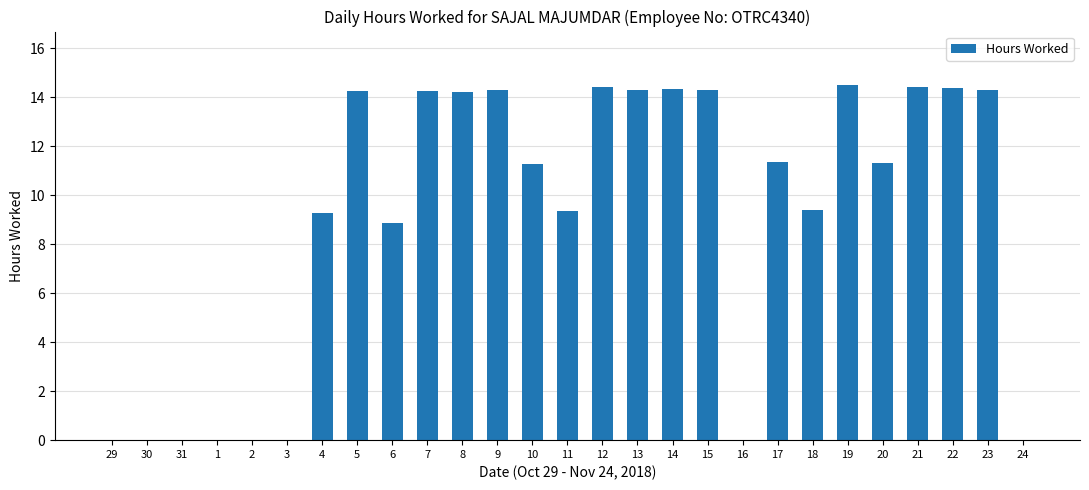

What is the sum of the values at 18 and 30?

9.4